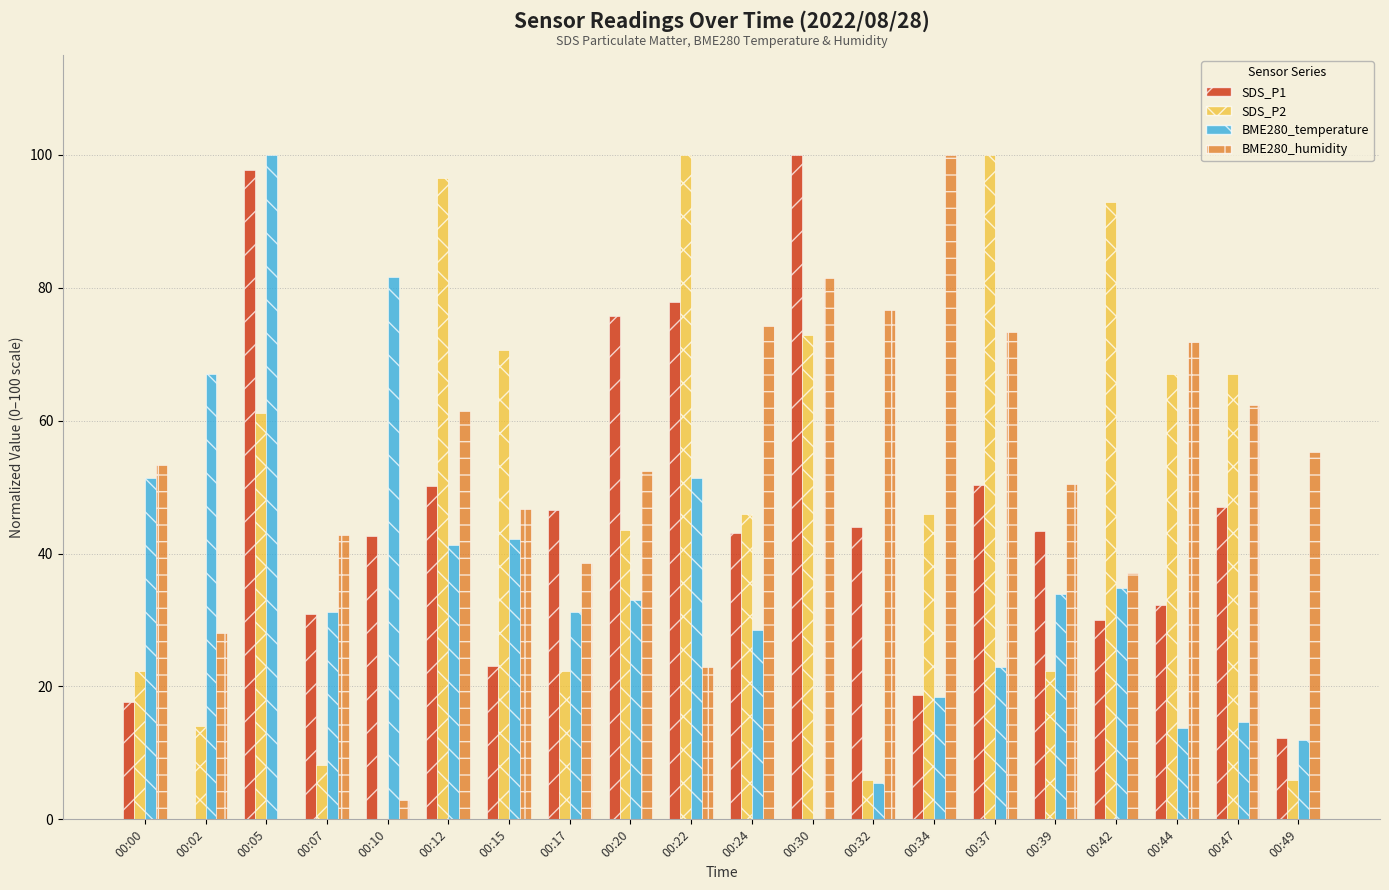

What is the sum of the BME280_humidity values at 00:12 and 00:10?

64.3